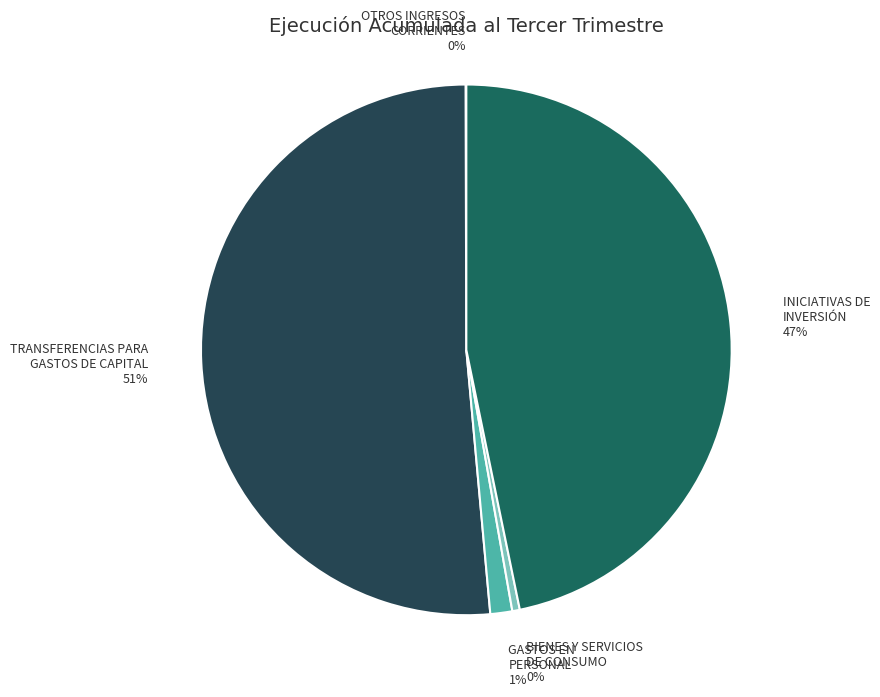

Between GASTOS EN PERSONAL 1% and TRANSFERENCIAS PARA GASTOS DE CAPITAL 51%, which is larger?

TRANSFERENCIAS PARA GASTOS DE CAPITAL 51%